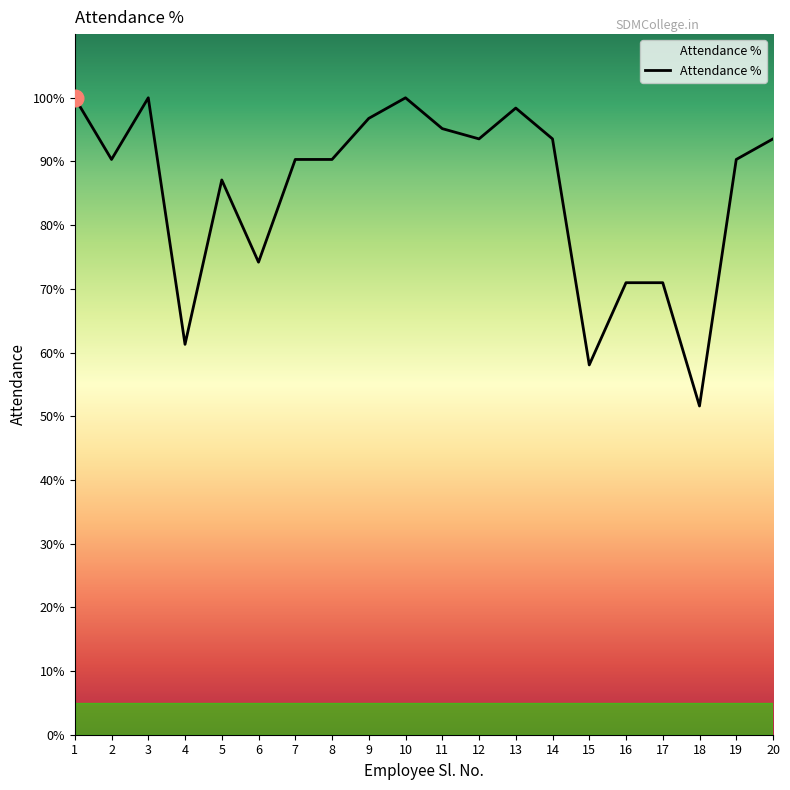

What is the sum of the values at 8 and 20?

183.9